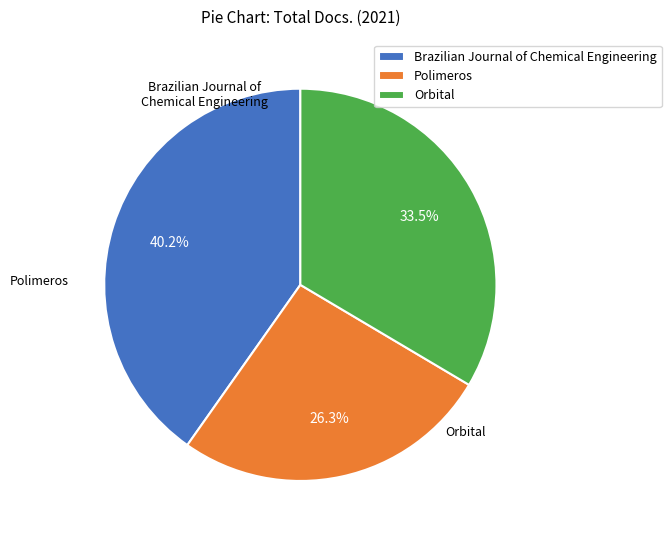

To the nearest percent, what is the average slice percentage?

33%